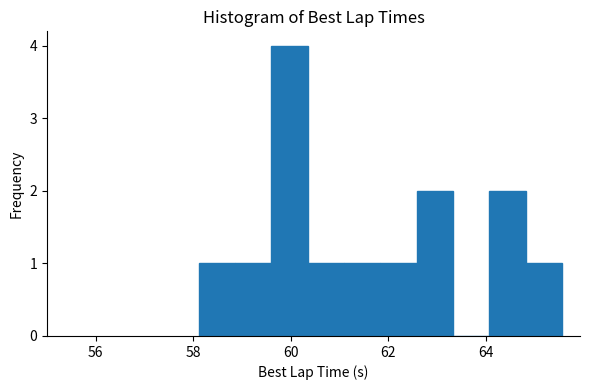

Read against the x-axis, roughly where is the centre of the tallest bar?

60.0